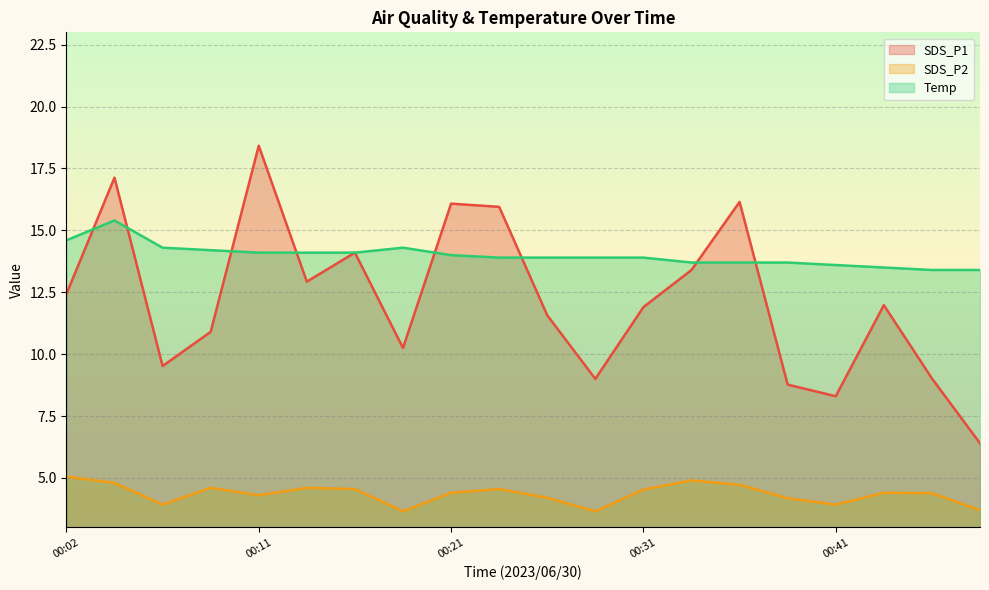

Is the value of SDS_P2 at 00:36 greater than the value of Temp at 00:48?

No